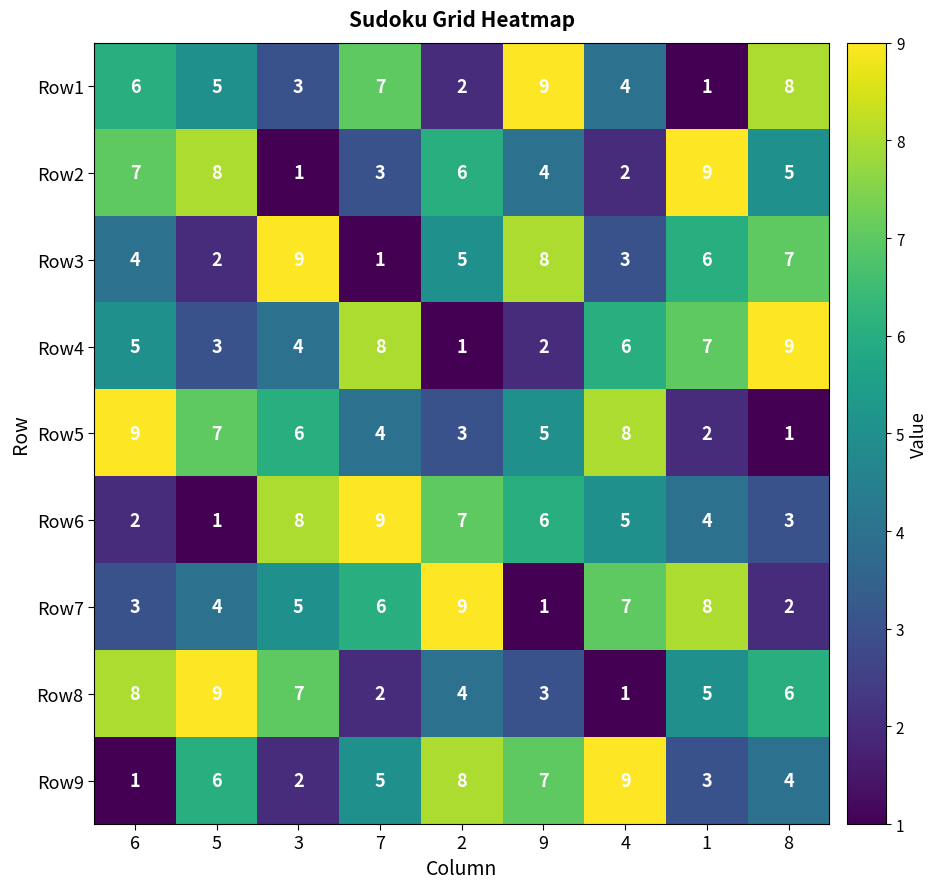

What is the greatest value displayed?

9